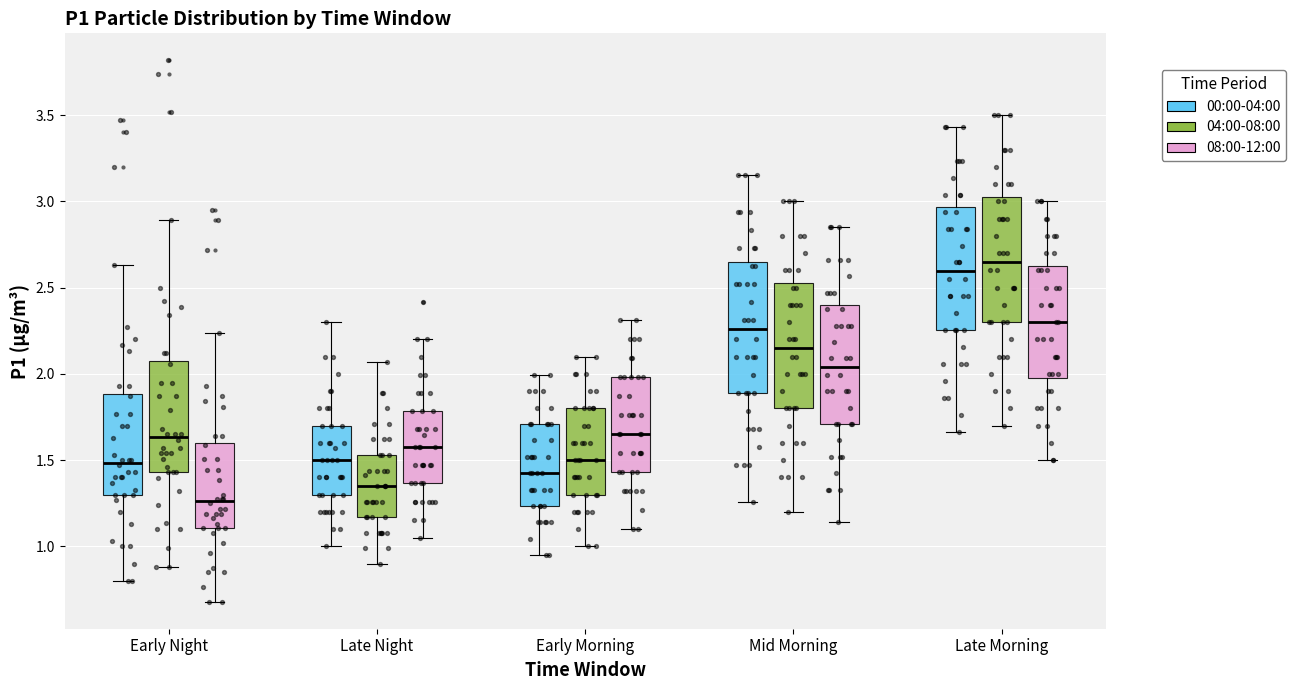

Where is the lower edge of the box for Mid Morning (04:00-08:00) on the y-axis? The values are not printed on the chart, so give them approximately, as read against the axis.

1.80